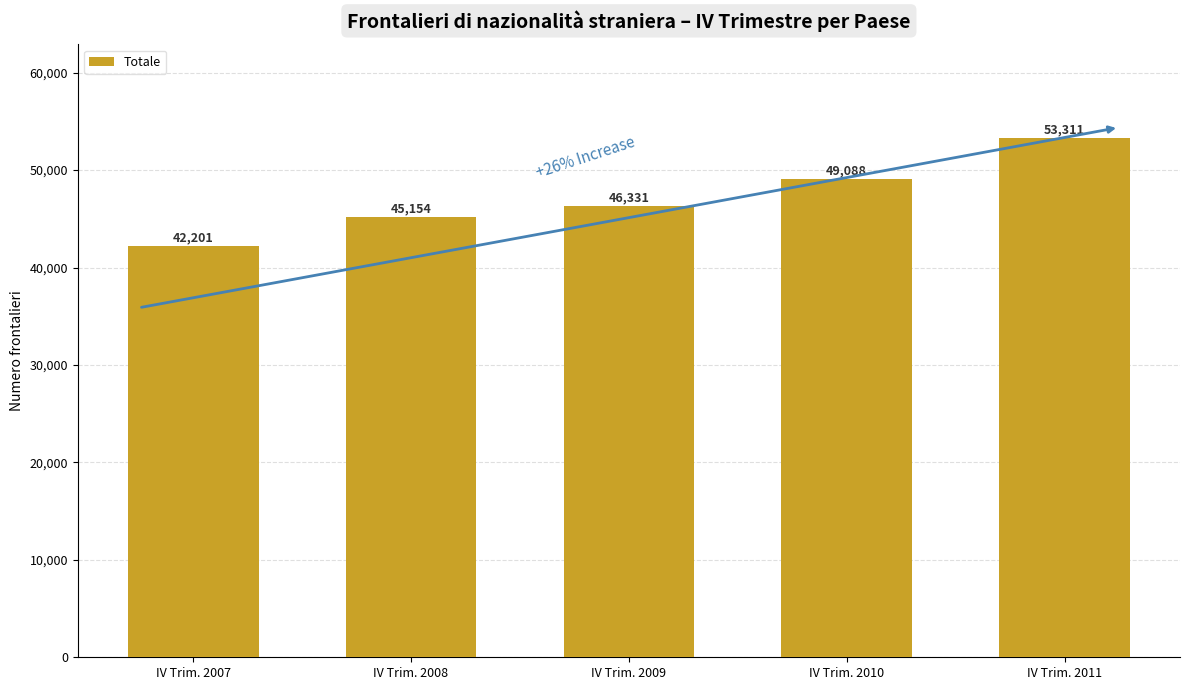

Does the chart contain stacked bars?

No